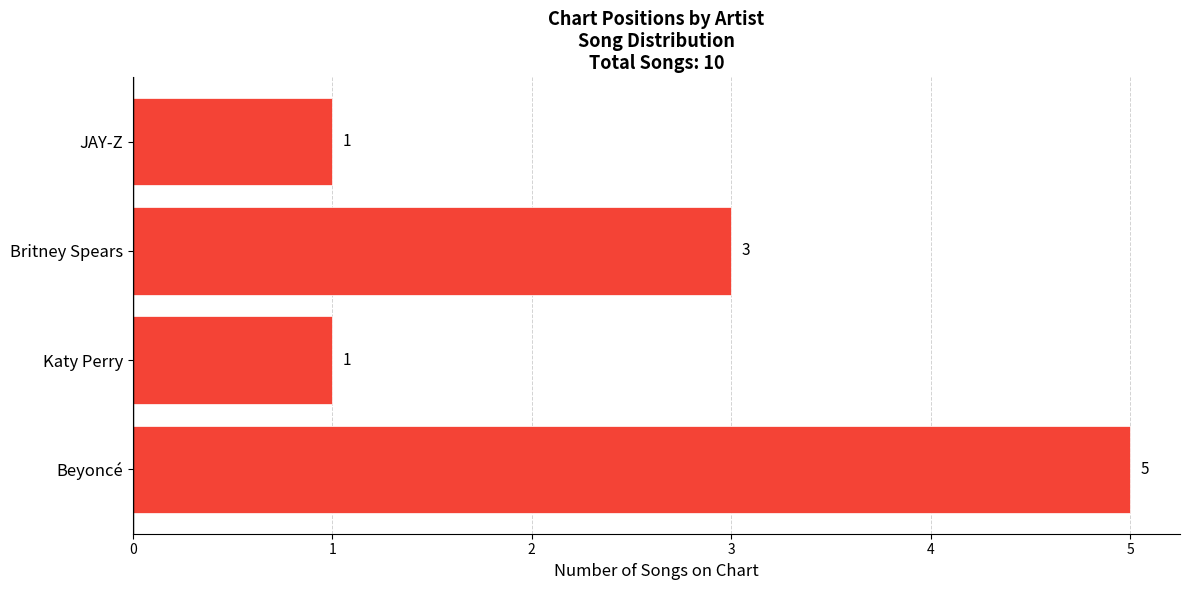

The value at JAY-Z is 1. True or false?

True